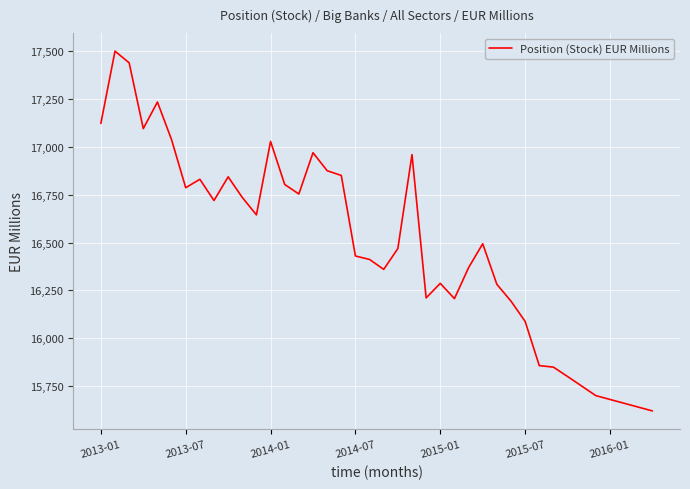

What is the difference between the maximum and minimum values?

1881